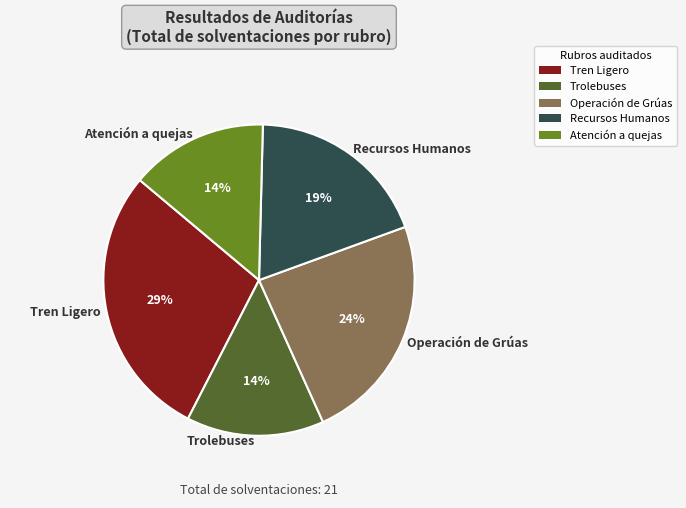

Between Recursos Humanos and Operación de Grúas, which is larger?

Operación de Grúas